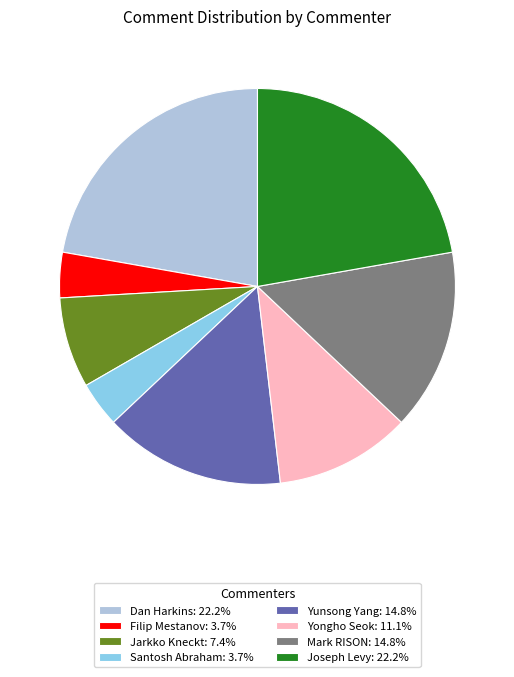

Is the sum of Santosh Abraham: 3.7% and Jarkko Kneckt: 7.4% greater than half?

No